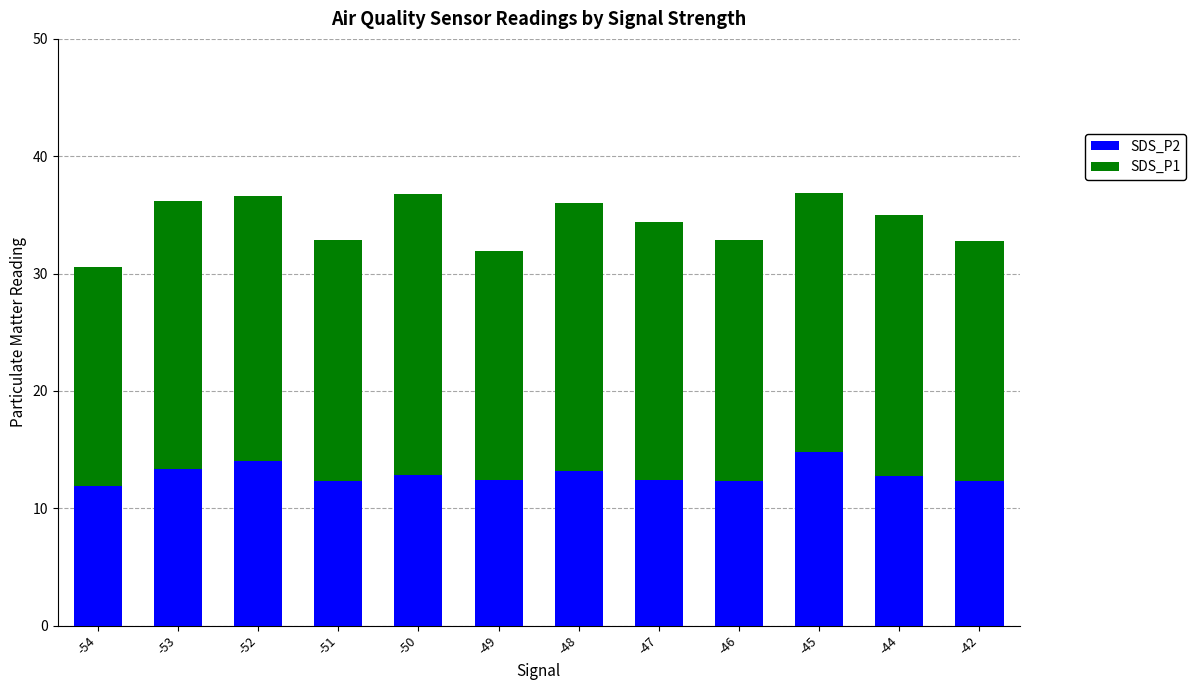

Is it true that SDS_P2 equals 13.2 at -48?

True